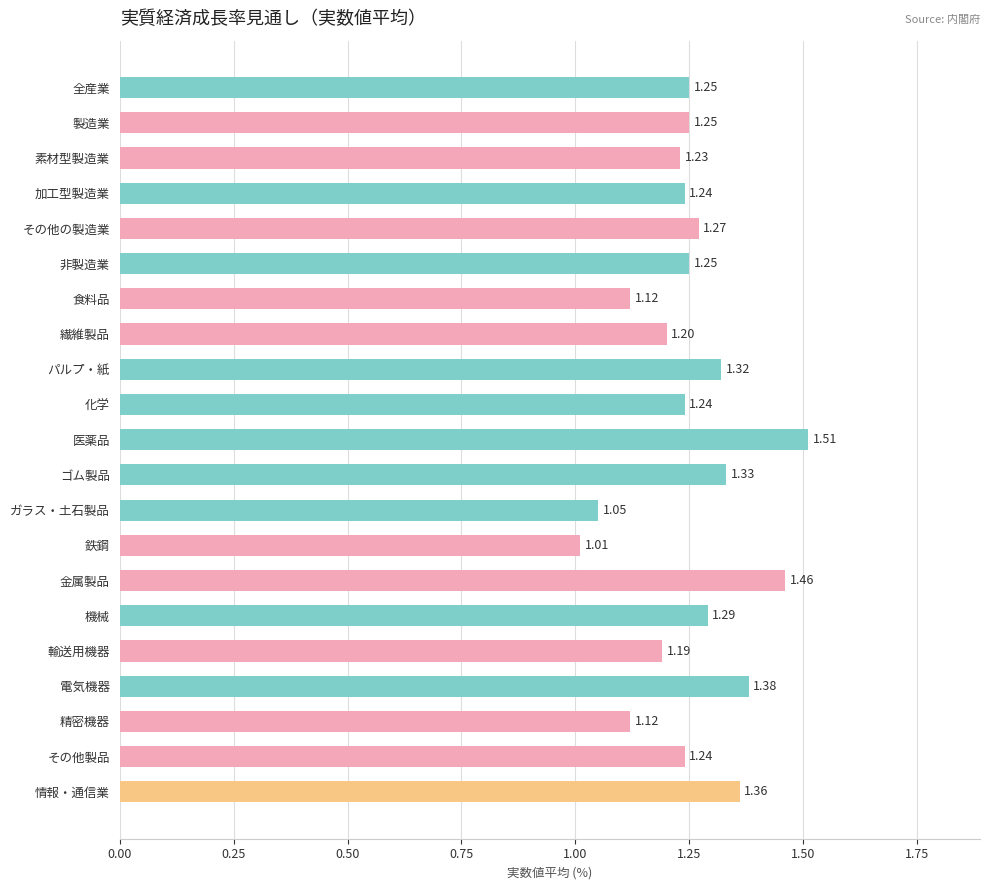

Between 金属製品 and 素材型製造業, which is larger?

金属製品